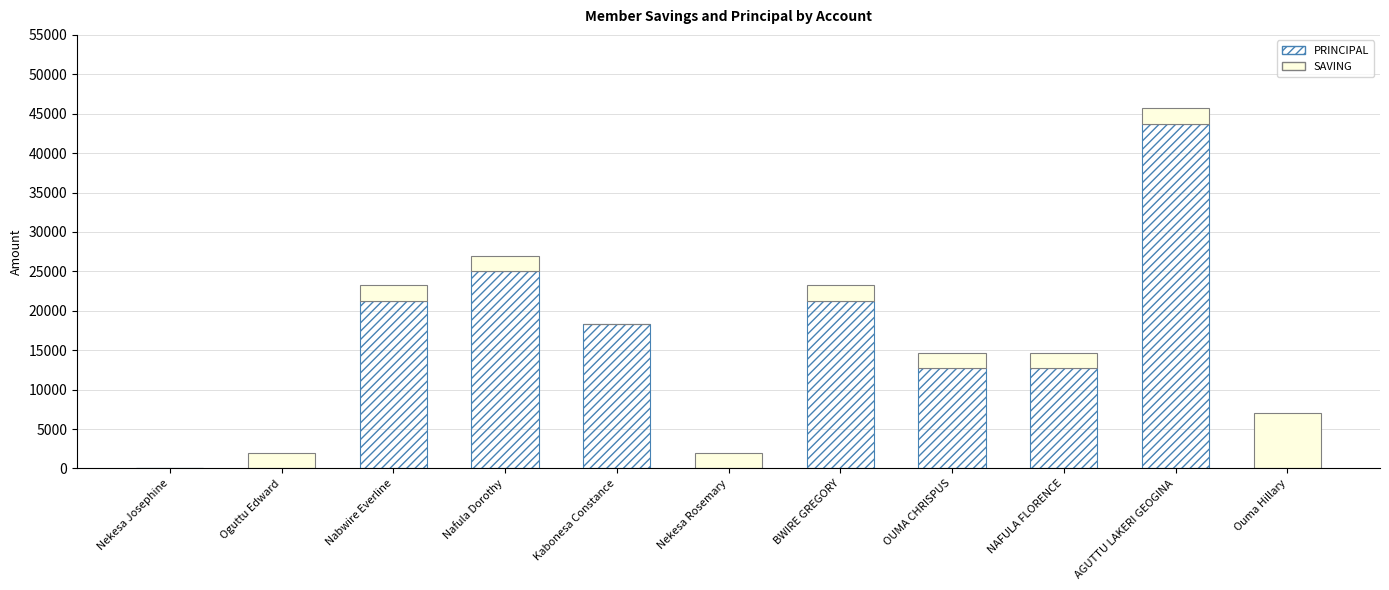

Is it true that PRINCIPAL equals 22055 at Ouma Hillary?

False